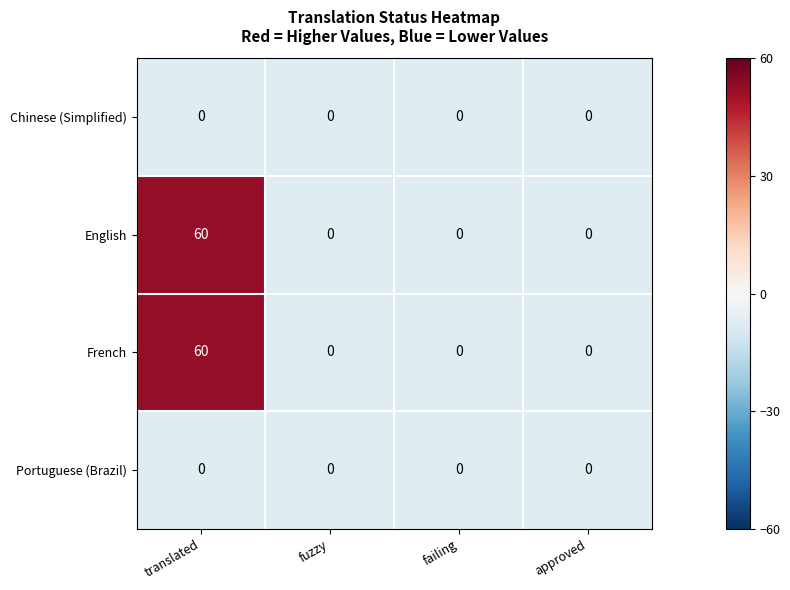

What is the sum of all French values?

60